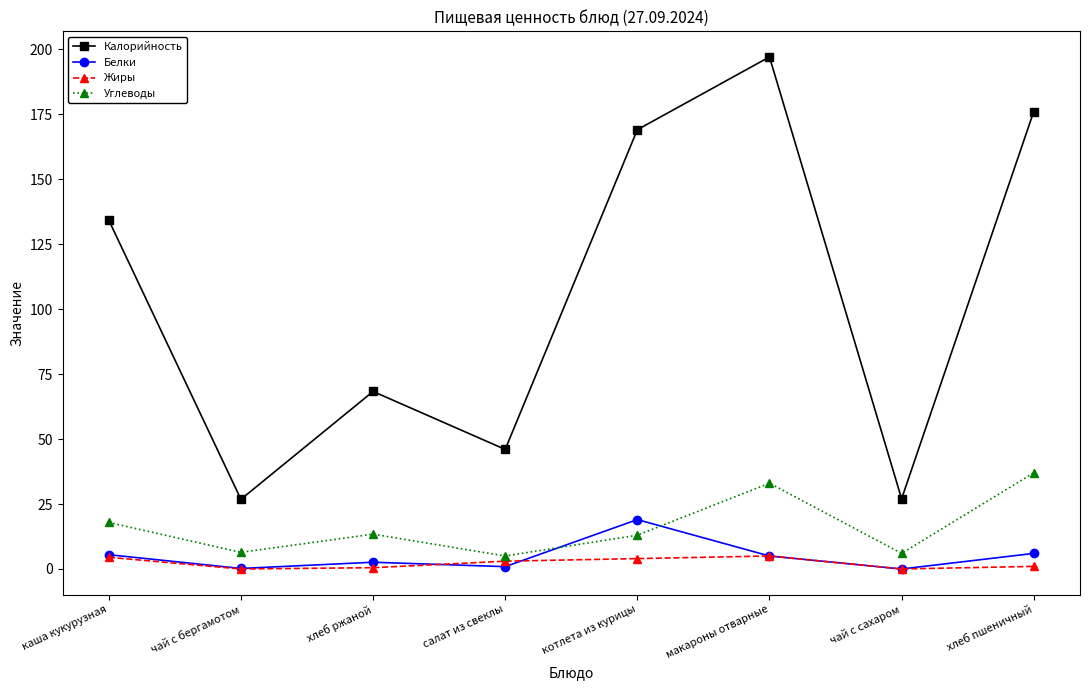

How many series are shown in this chart?

4